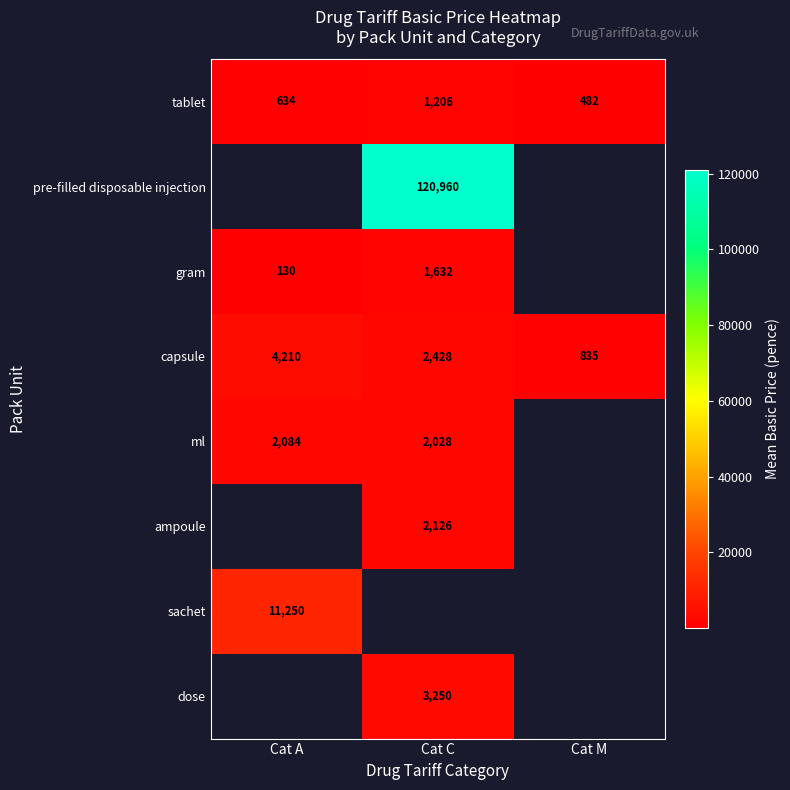

At which category does the chart reach its minimum across all series?

Cat A